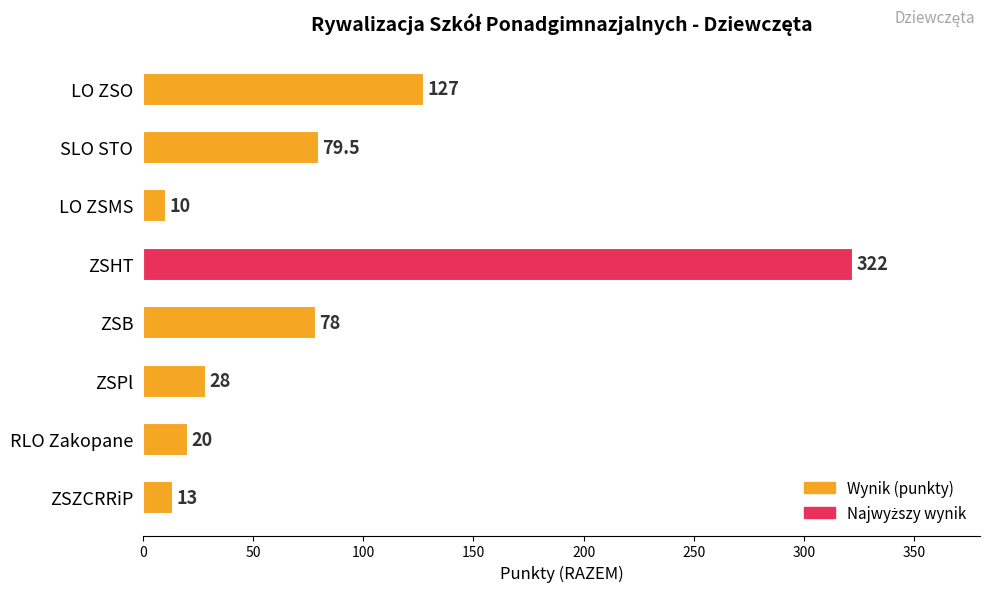

Reading bottom to top, what are all the values shown in this chart?

13.0	20.0	28.0	78.0	322.0	10.0	79.5	127.0